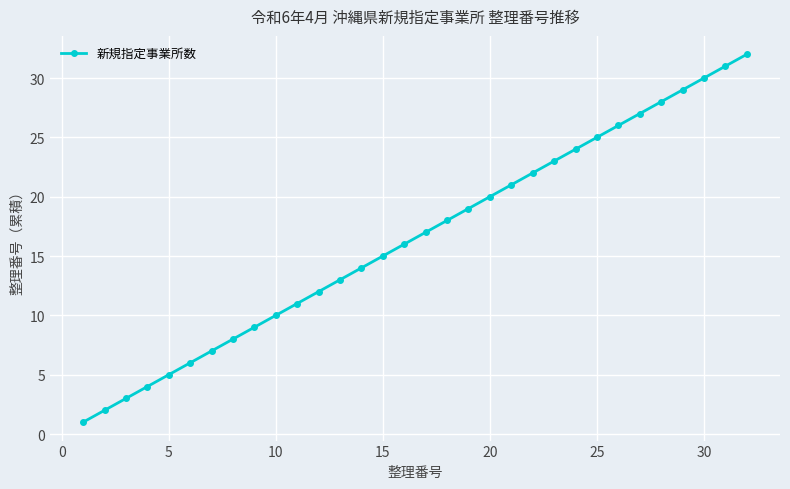

What is the value of the 15th point from the left?

15